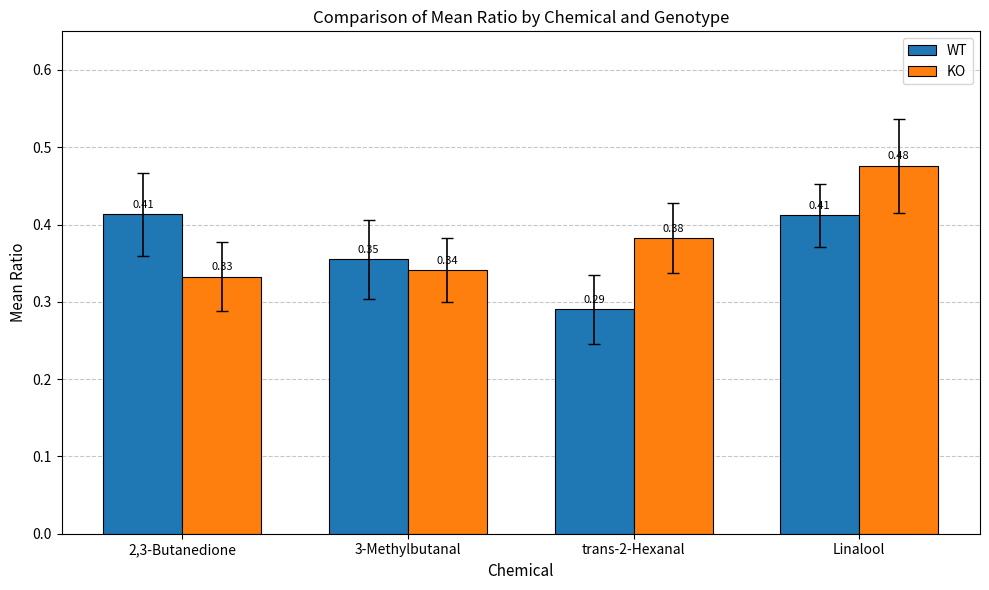

At 2,3-Butanedione, list the series in order from smallest to largest.

KO, WT